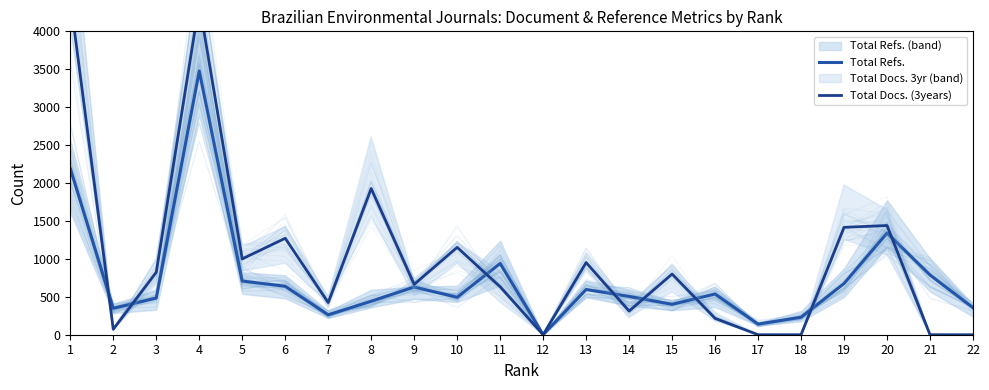

At how many categories does at least one series exceed 2085?

2